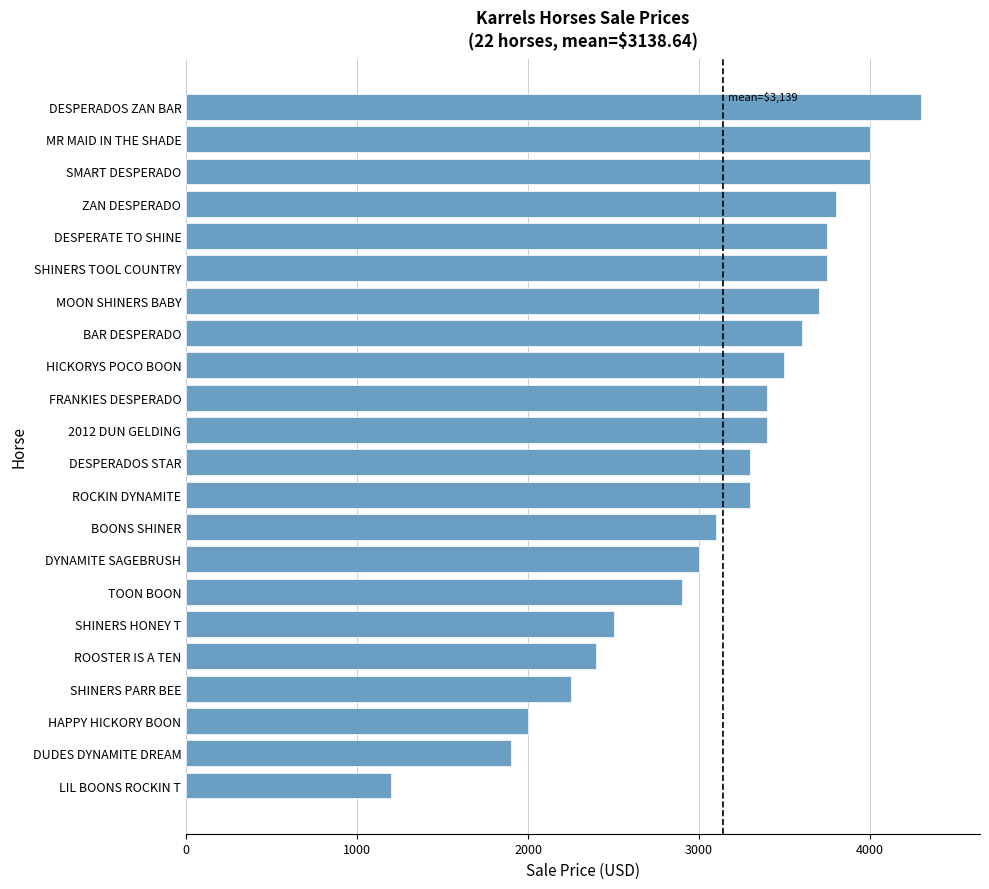

Reading bottom to top, what are all the values shown in this chart?

LIL BOONS ROCKIN T=1200	DUDES DYNAMITE DREAM=1900	HAPPY HICKORY BOON=2000	SHINERS PARR BEE=2250	ROOSTER IS A TEN=2400	SHINERS HONEY T=2500	TOON BOON=2900	DYNAMITE SAGEBRUSH=3000	BOONS SHINER=3100	ROCKIN DYNAMITE=3300	DESPERADOS STAR=3300	2012 DUN GELDING=3400	FRANKIES DESPERADO=3400	HICKORYS POCO BOON=3500	BAR DESPERADO=3600	MOON SHINERS BABY=3700	SHINERS TOOL COUNTRY=3750	DESPERATE TO SHINE=3750	ZAN DESPERADO=3800	SMART DESPERADO=4000	MR MAID IN THE SHADE=4000	DESPERADOS ZAN BAR=4300